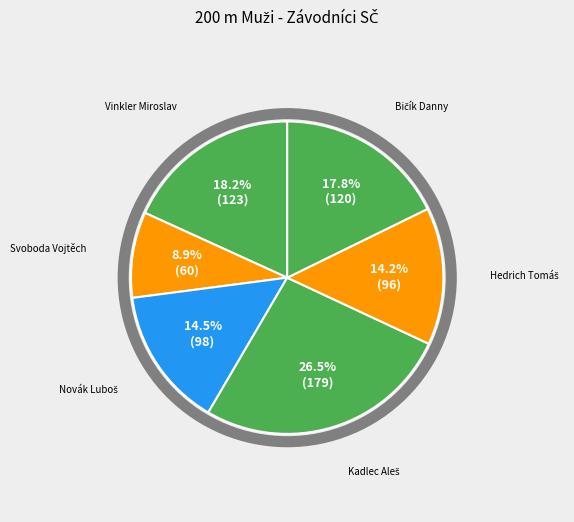

Which slice is the smallest?

Svoboda Vojtěch